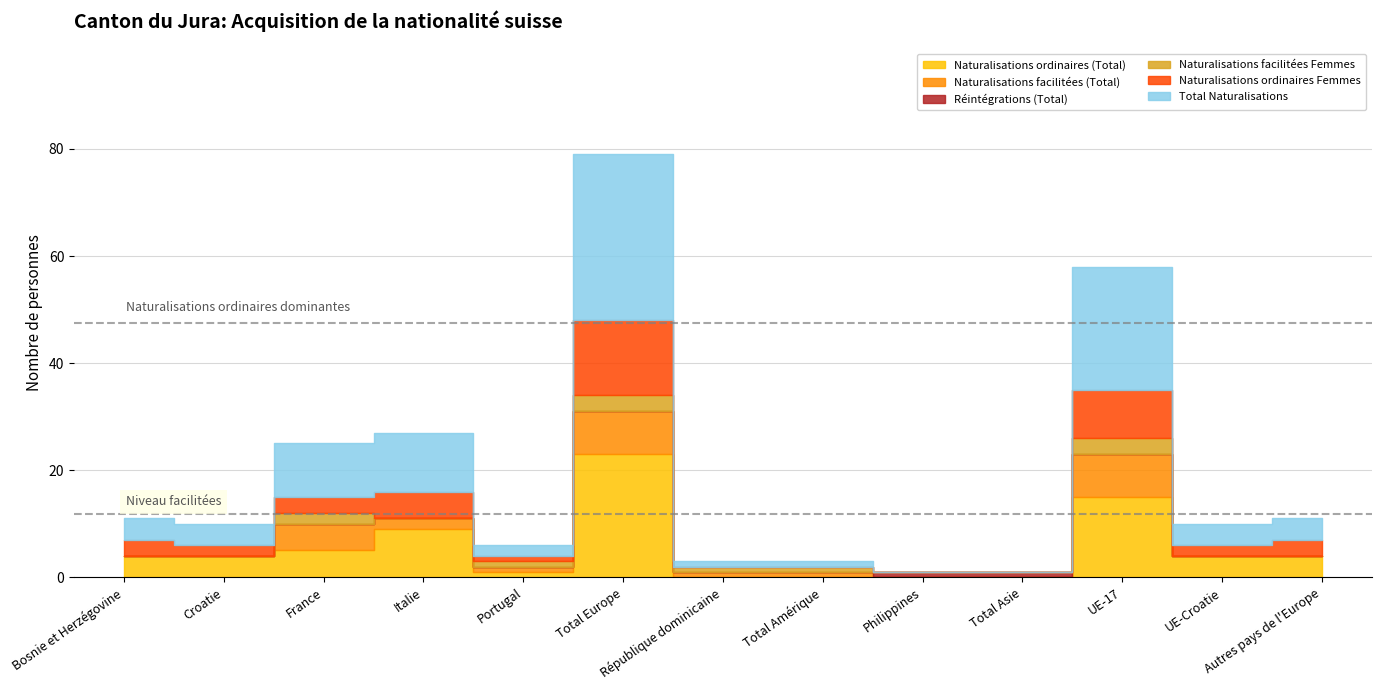

How many interior local valleys does the Naturalisations facilitées Femmes series have?

1